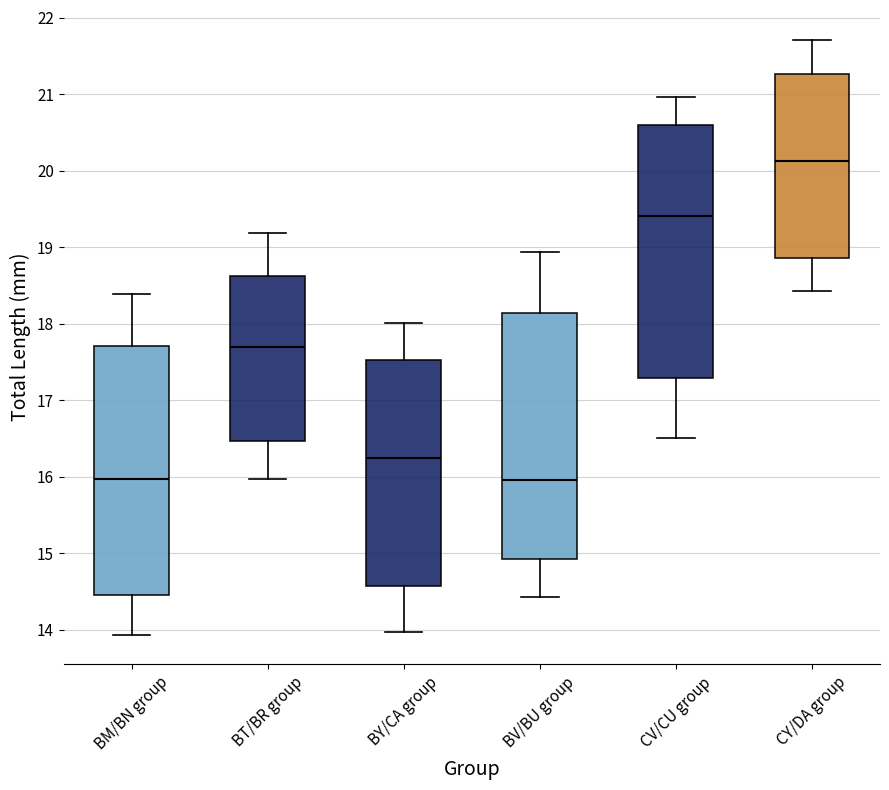

Reading left to right, read every box against the y-axis: the position of its median line, the range the box covers, and the ends of its whiskers. The values are not printed on the chart, so give them approximately, as read against the axis.

BM/BN group: median 16.0, box 14.5 to 17.7, whiskers 13.9 to 18.4
BT/BR group: median 17.7, box 16.5 to 18.6, whiskers 16.0 to 19.2
BY/CA group: median 16.2, box 14.6 to 17.5, whiskers 14.0 to 18.0
BV/BU group: median 16.0, box 14.9 to 18.1, whiskers 14.4 to 18.9
CV/CU group: median 19.4, box 17.3 to 20.6, whiskers 16.5 to 21.0
CY/DA group: median 20.1, box 18.9 to 21.3, whiskers 18.4 to 21.7